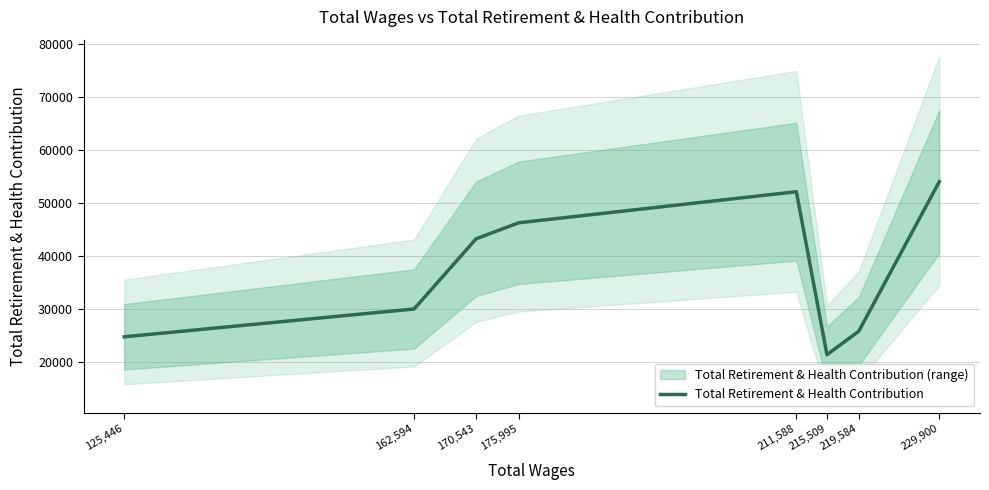

List the labels in order of value, largest first.

229,900, 211,588, 175,995, 170,543, 162,594, 219,584, 125,446, 215,509